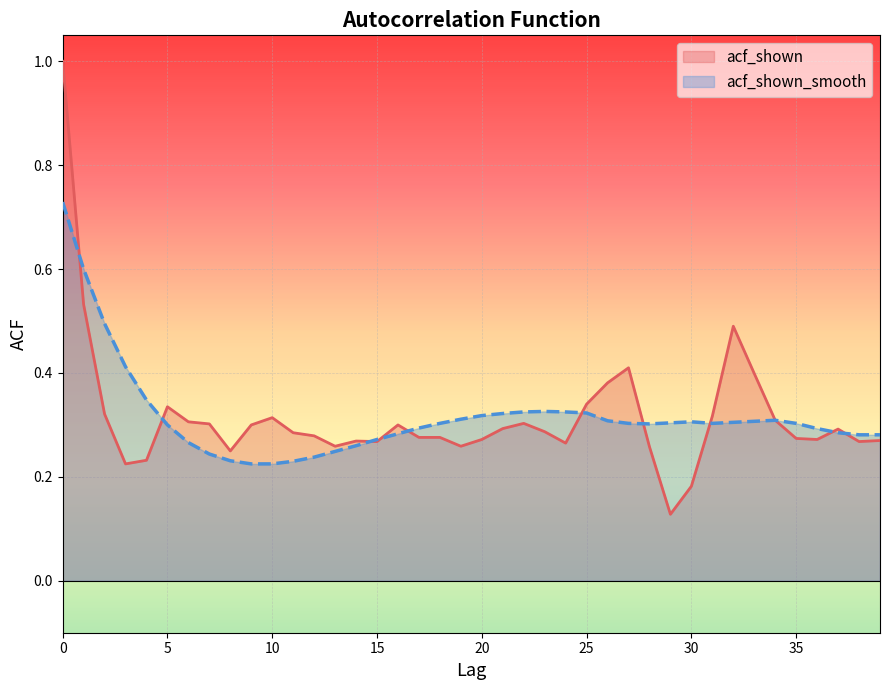

Reading right to left, extract all data points from this chart.

acf_shown: 39=0.3	38=0.3	37=0.3	36=0.3	35=0.3	34=0.3	33=0.4	32=0.5	31=0.3	30=0.2	29=0.1	28=0.3	27=0.4	26=0.4	25=0.3	24=0.3	23=0.3	22=0.3	21=0.3	20=0.3	19=0.3	18=0.3	17=0.3	16=0.3	15=0.3	14=0.3	13=0.3	12=0.3	11=0.3	10=0.3	9=0.3	8=0.2	7=0.3	6=0.3	5=0.3	4=0.2	3=0.2	2=0.3	1=0.5	0=1.0
acf_shown_smooth: 39=0.3	38=0.3	37=0.3	36=0.3	35=0.3	34=0.3	33=0.3	32=0.3	31=0.3	30=0.3	29=0.3	28=0.3	27=0.3	26=0.3	25=0.3	24=0.3	23=0.3	22=0.3	21=0.3	20=0.3	19=0.3	18=0.3	17=0.3	16=0.3	15=0.3	14=0.3	13=0.2	12=0.2	11=0.2	10=0.2	9=0.2	8=0.2	7=0.2	6=0.3	5=0.3	4=0.3	3=0.4	2=0.5	1=0.6	0=0.7